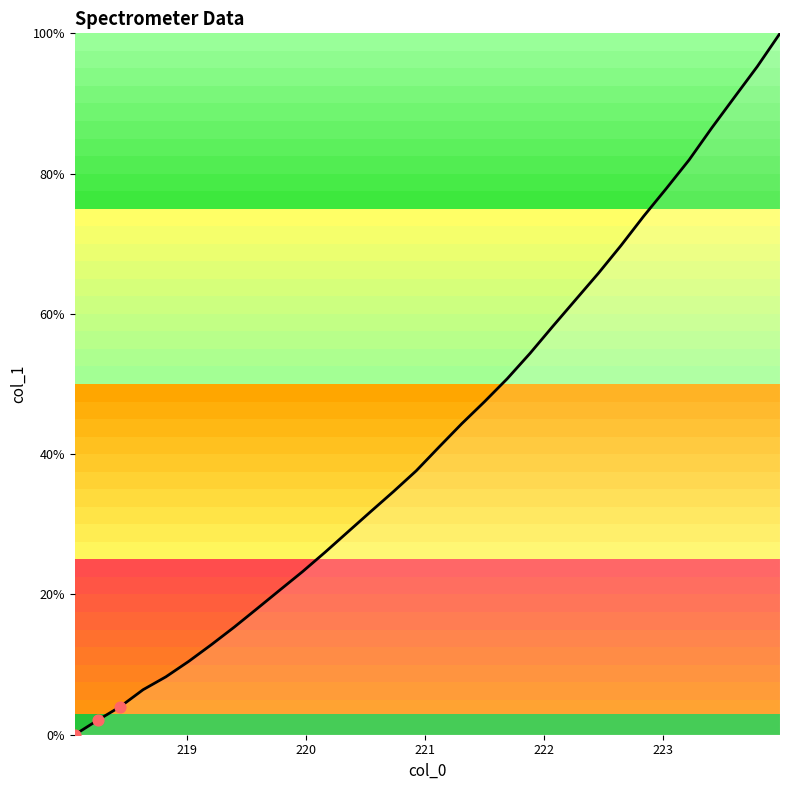

What is the greatest value displayed?

100.0